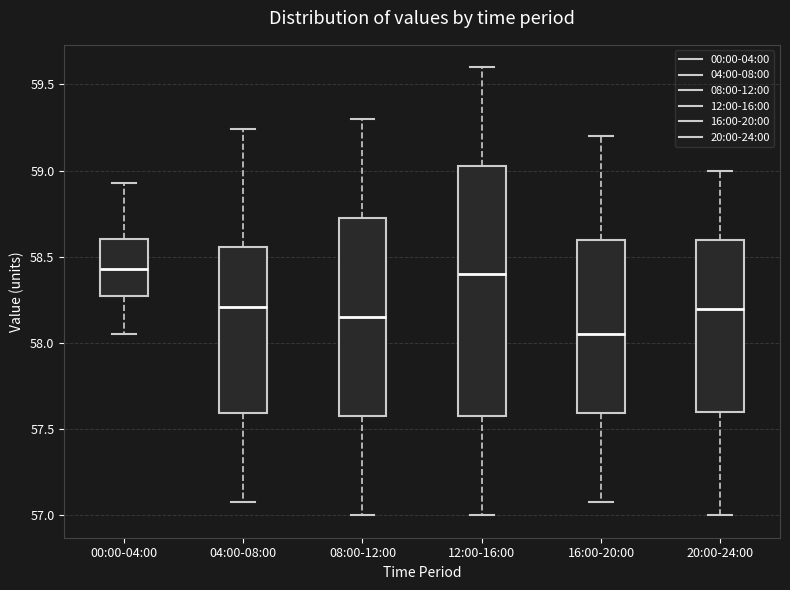

Reading left to right, read every box against the y-axis: the position of its median line, the range the box covers, and the ends of its whiskers. The values are not printed on the chart, so give them approximately, as read against the axis.

00:00-04:00: median 58.45, box 58.25 to 58.60, whiskers 58.05 to 58.95
04:00-08:00: median 58.20, box 57.60 to 58.55, whiskers 57.10 to 59.25
08:00-12:00: median 58.15, box 57.60 to 58.75, whiskers 57.00 to 59.30
12:00-16:00: median 58.40, box 57.60 to 59.05, whiskers 57.00 to 59.60
16:00-20:00: median 58.05, box 57.60 to 58.60, whiskers 57.10 to 59.20
20:00-24:00: median 58.20, box 57.60 to 58.60, whiskers 57.00 to 59.00